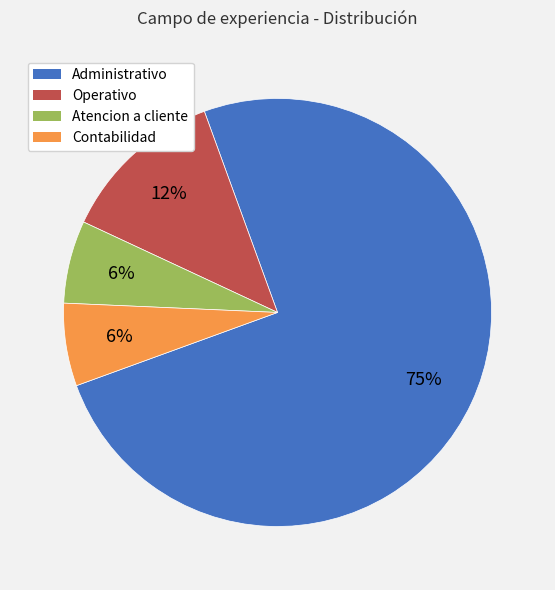

Does Administrativo represent more than half of the total?

Yes